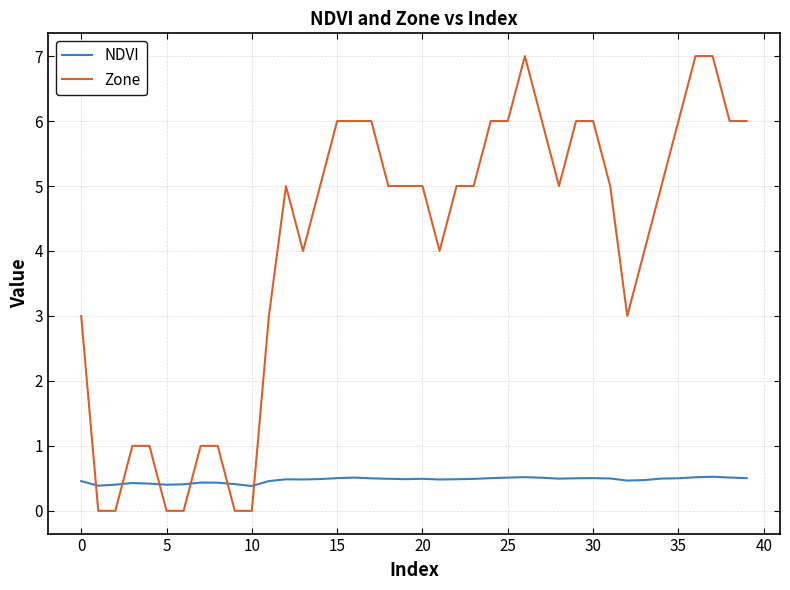

Which series has the widest spread of values?

Zone